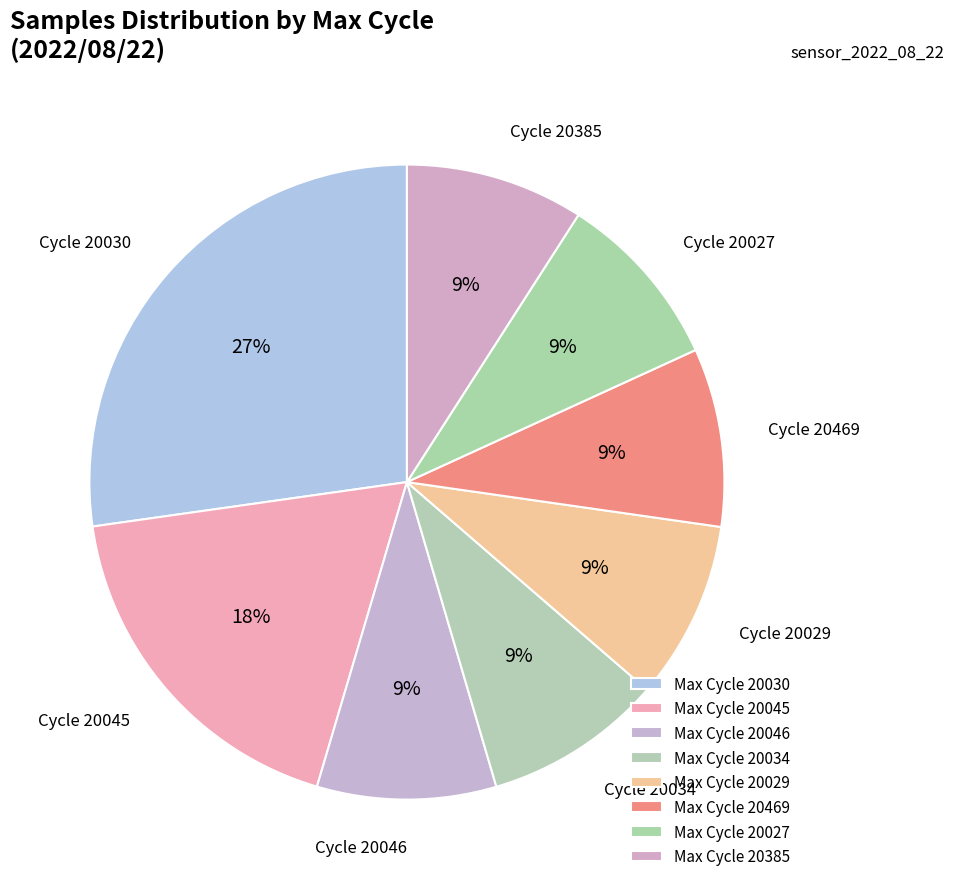

How many segments does this pie chart have?

8